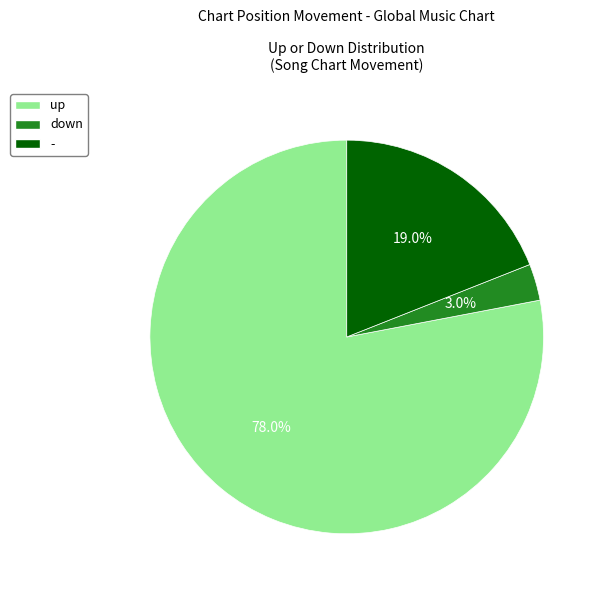

To the nearest percent, what is the combined percentage of up and -?

97%